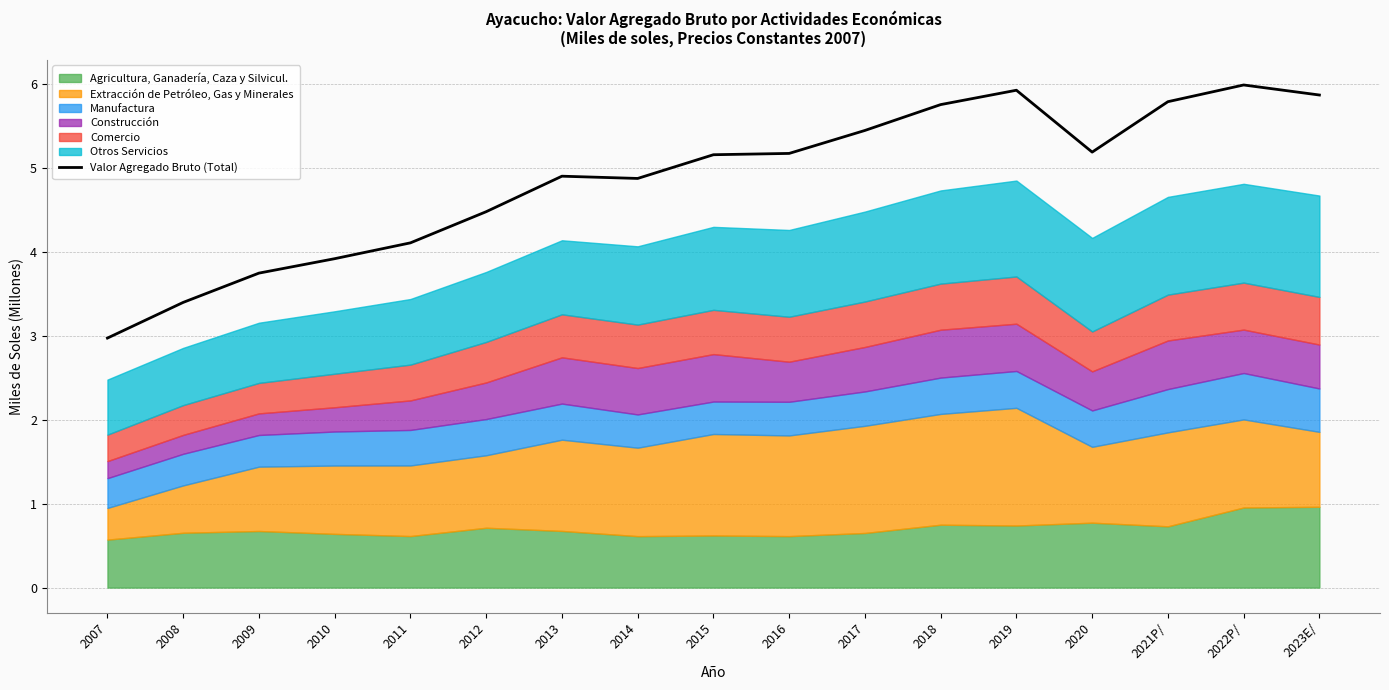

What is the label of the 11th point from the right?

2013